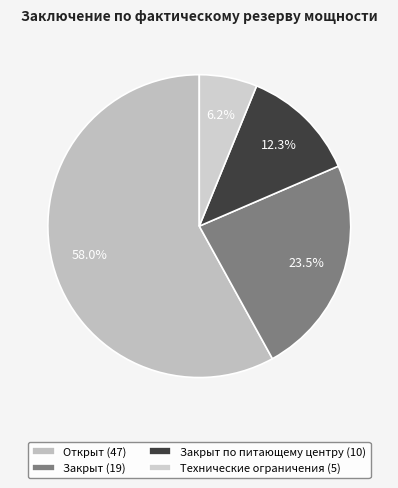

Which category has the smallest portion of the pie?

Технические ограничения (5)